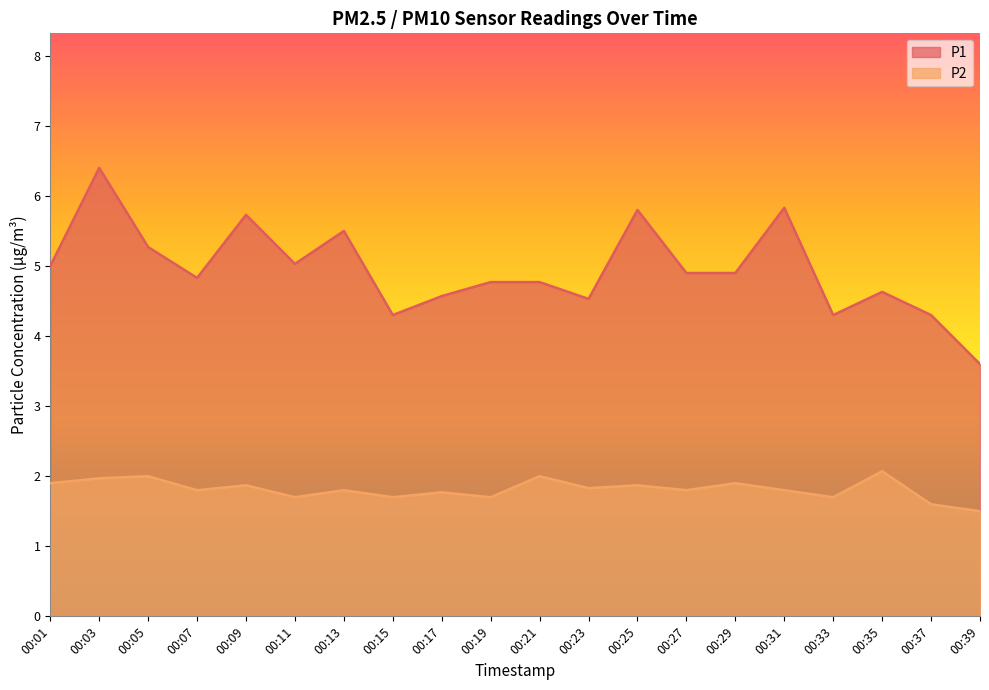

Where is the first local maximum for P1?

00:03